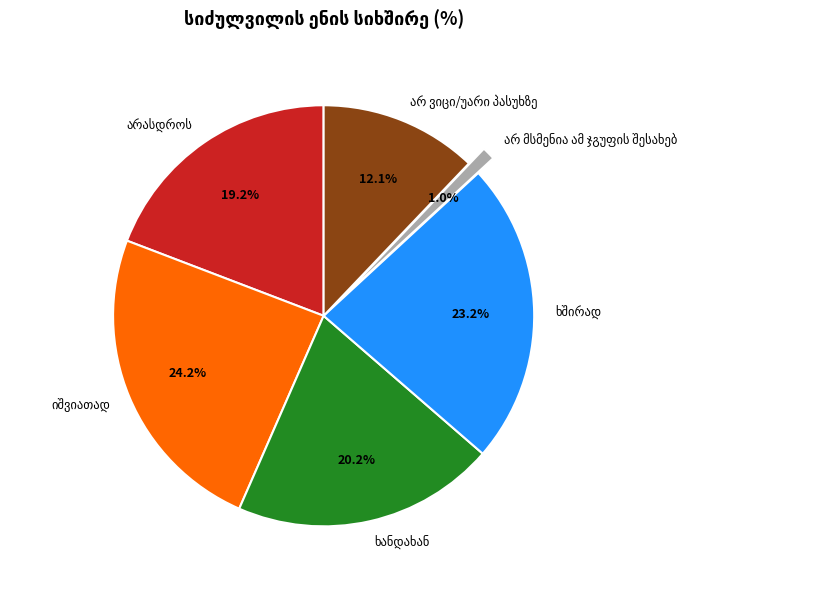

Is there any slice that represents more than half of the pie?

No